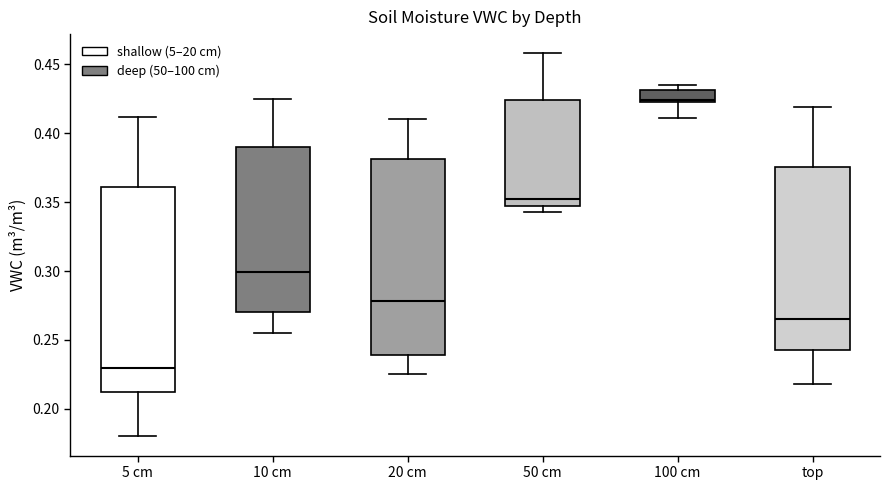

Reading left to right, transcribe this box plot: for each box, give where its median line is, the range the box spans, and where its two whiskers end, as read against the y-axis. The values are not printed on the chart, so give them approximately, as read against the axis.

5 cm: median 0.230, box 0.215 to 0.360, whiskers 0.180 to 0.410
10 cm: median 0.300, box 0.270 to 0.390, whiskers 0.255 to 0.425
20 cm: median 0.280, box 0.240 to 0.380, whiskers 0.225 to 0.410
50 cm: median 0.350 (just above the box's lower edge), box 0.350 to 0.425, whiskers 0.345 to 0.460
100 cm: median 0.425 (just above the box's lower edge), box 0.425 to 0.430, whiskers 0.410 to 0.435
top: median 0.265, box 0.245 to 0.375, whiskers 0.220 to 0.420